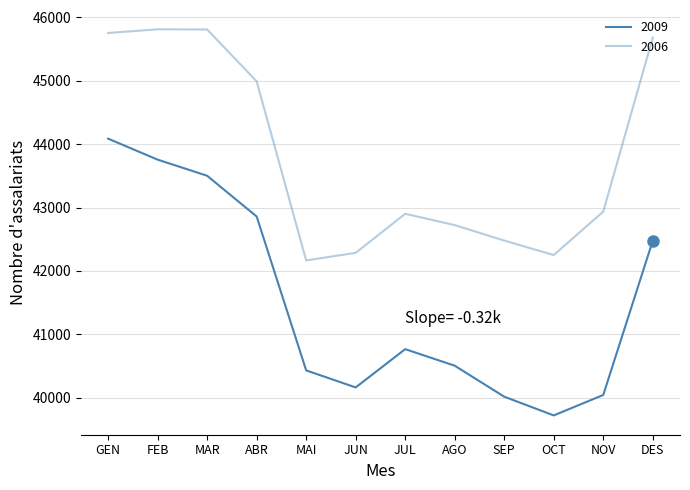

Which series has the largest total across all categories?

2006